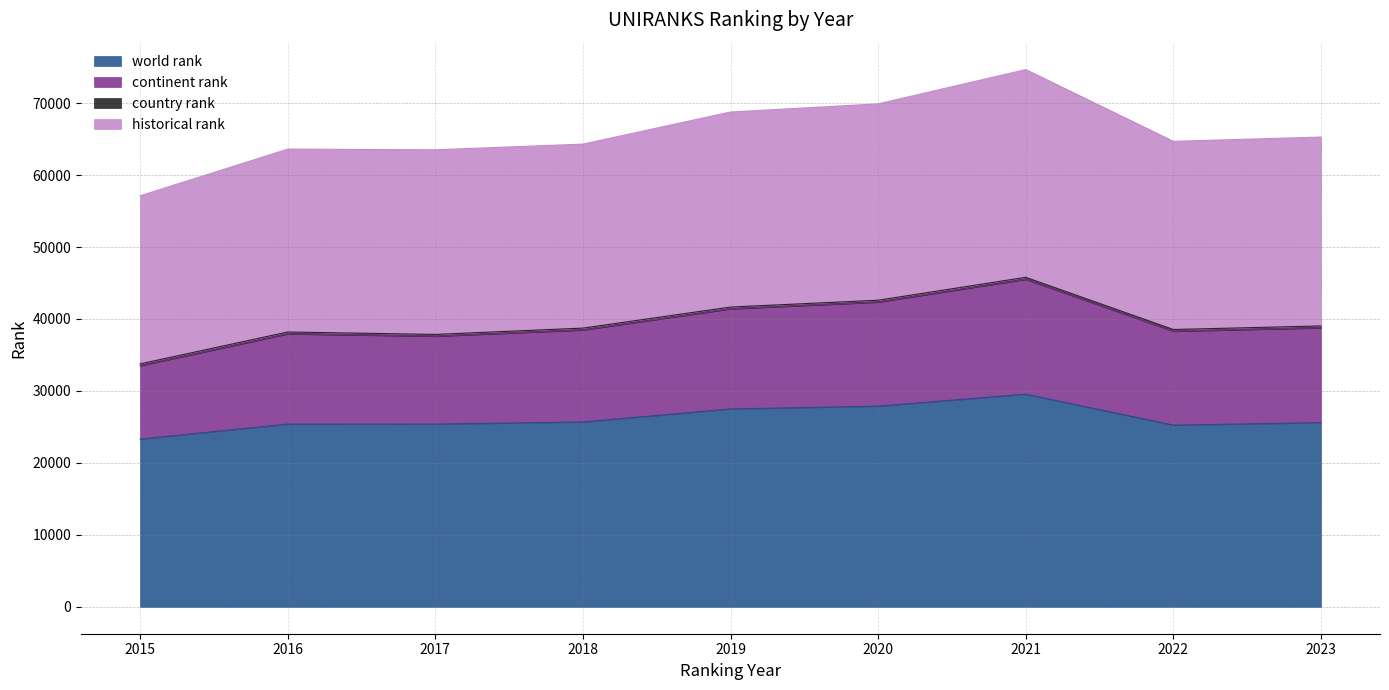

Between 2016 and 2022, which series saw the biggest shift?

continent rank